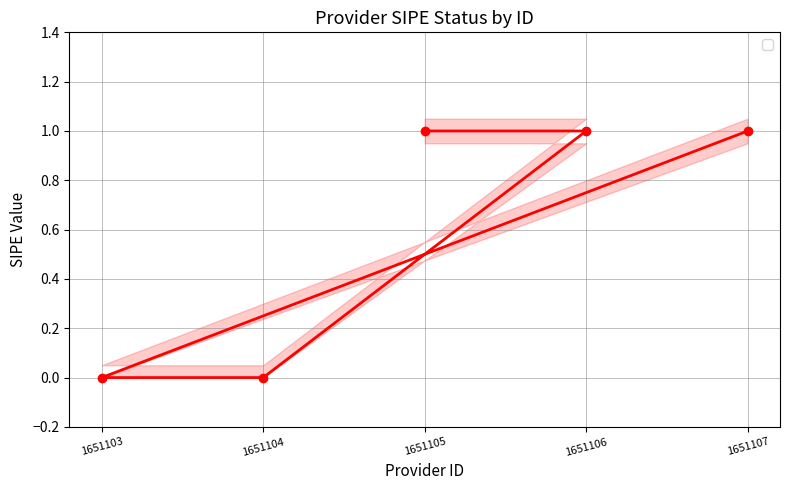

Between 1651107 and 1651105, which is larger?

1651107